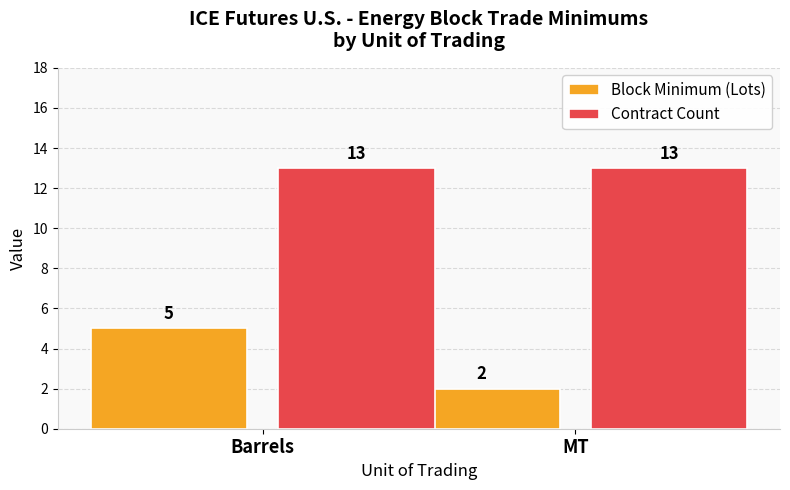

Rank the series by their average value, from lowest to highest.

Block Minimum (Lots), Contract Count